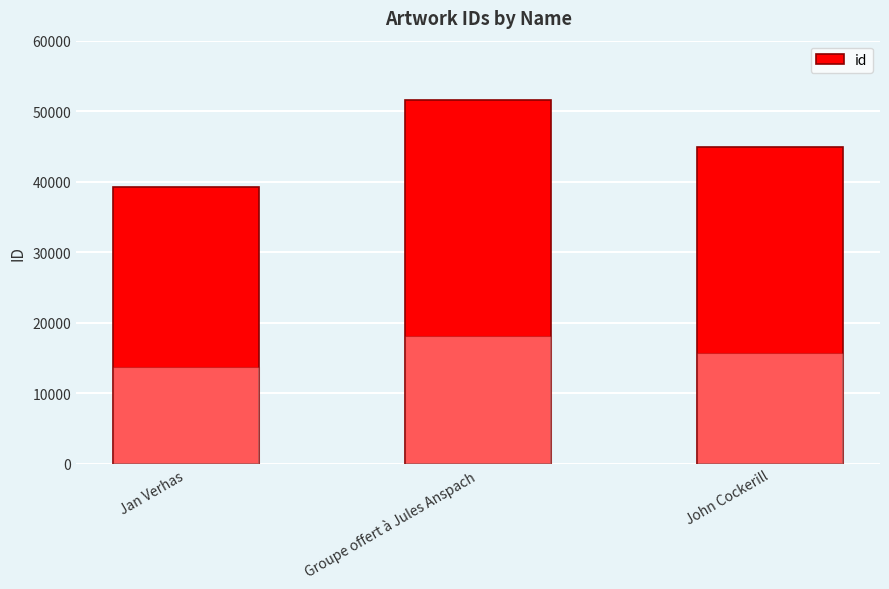

What position from the left is Groupe offert à Jules Anspach?

2